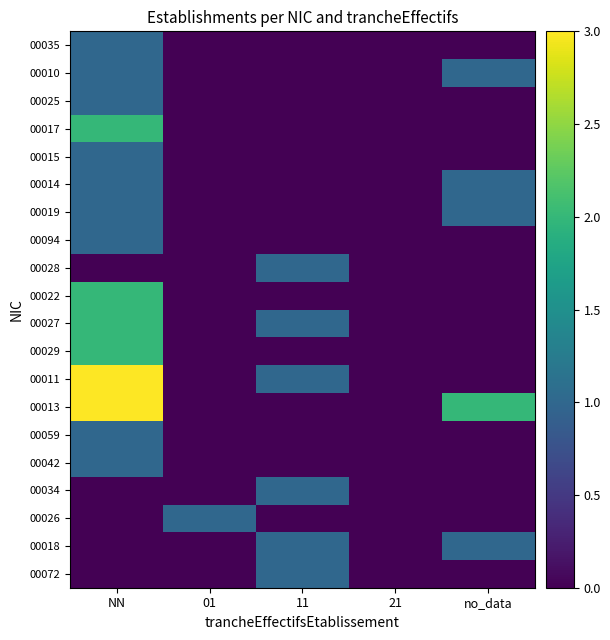

What is the total value across all series at 11?

6